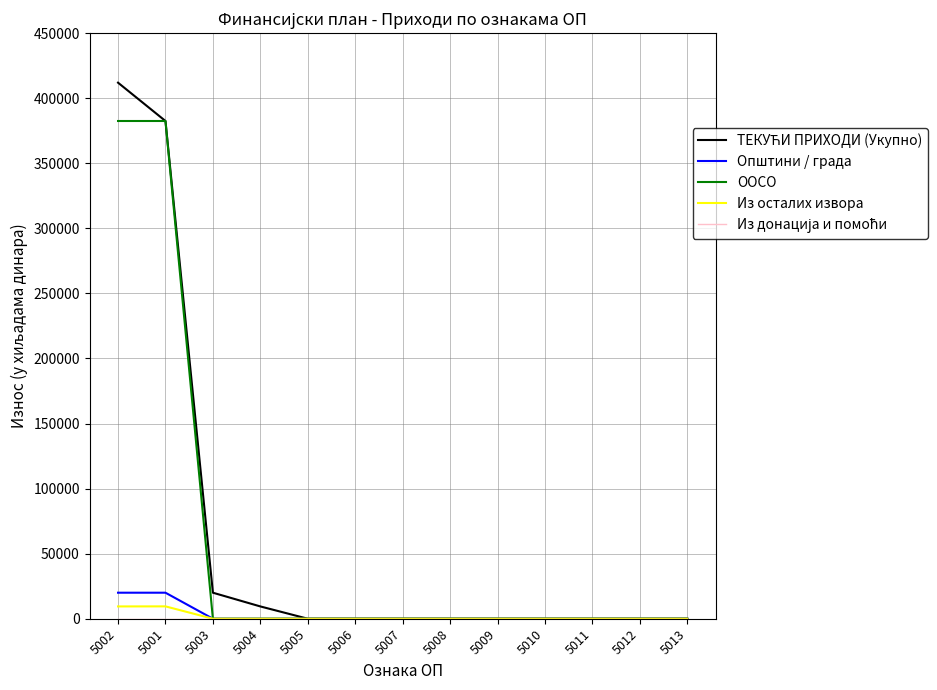

The value of ООСО at 5006 is 0. True or false?

True